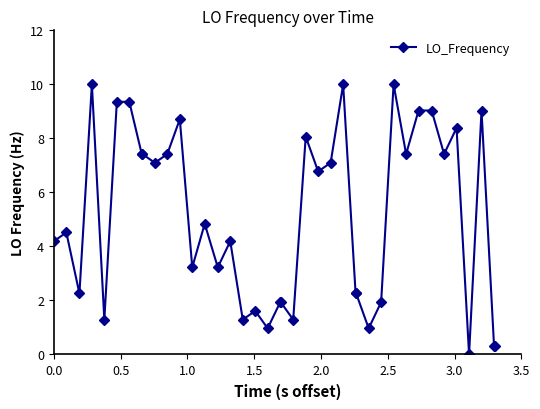

What is the value of the 6th point from the left?

9.4